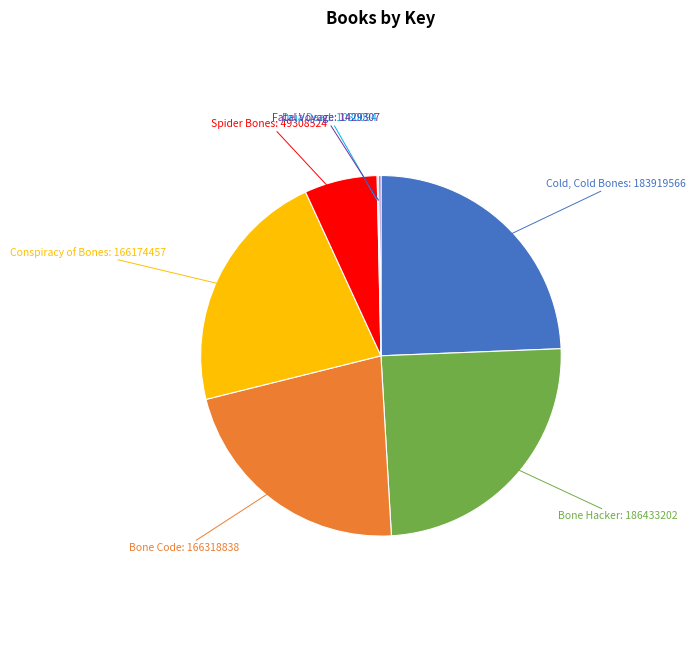

Is there a majority slice in this chart?

No